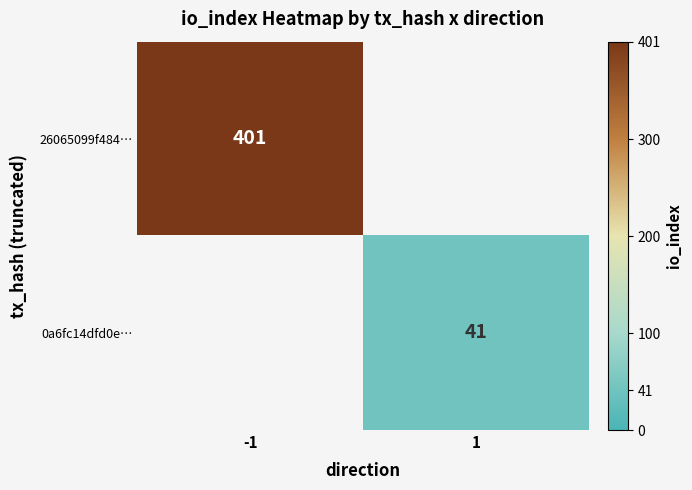

Is it true that 26065099f484… equals 135 at -1?

False